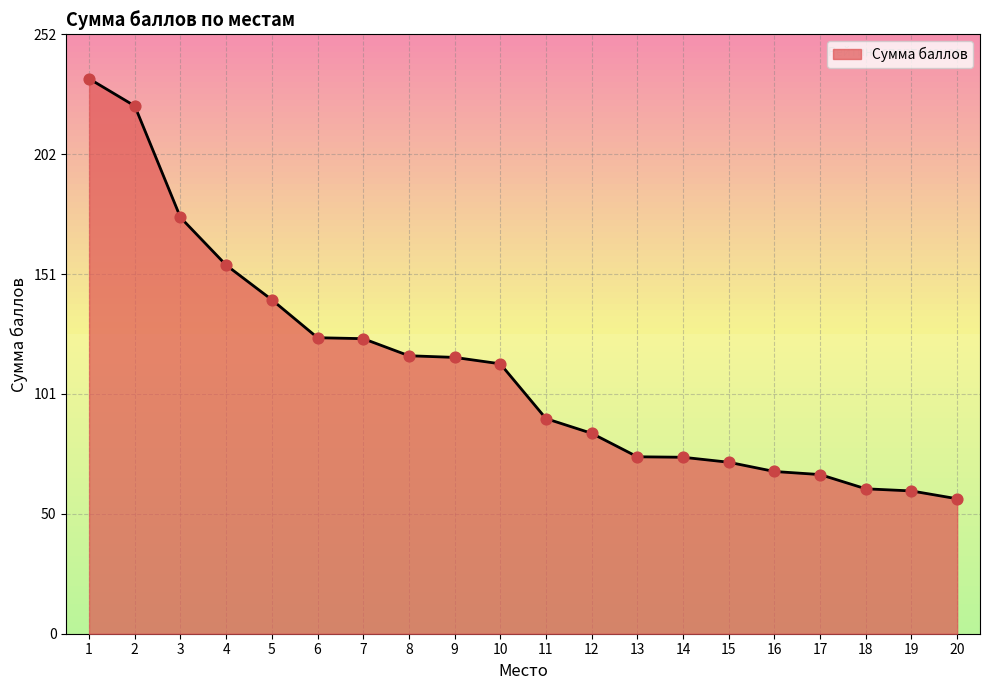

What is the ratio of the value at 10 to the value at 17?

1.7